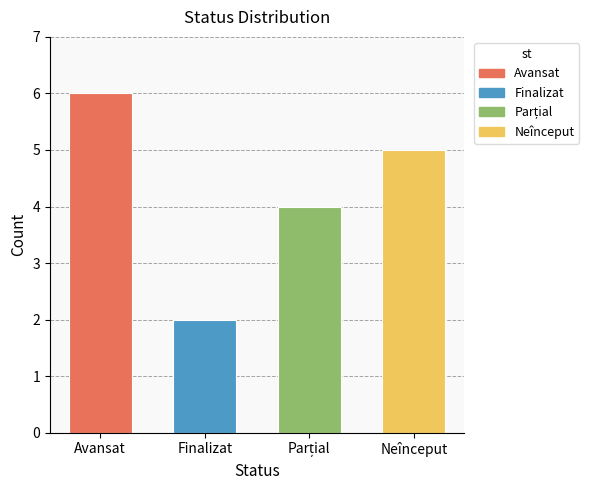

What is the difference between the second highest and minimum values?

3